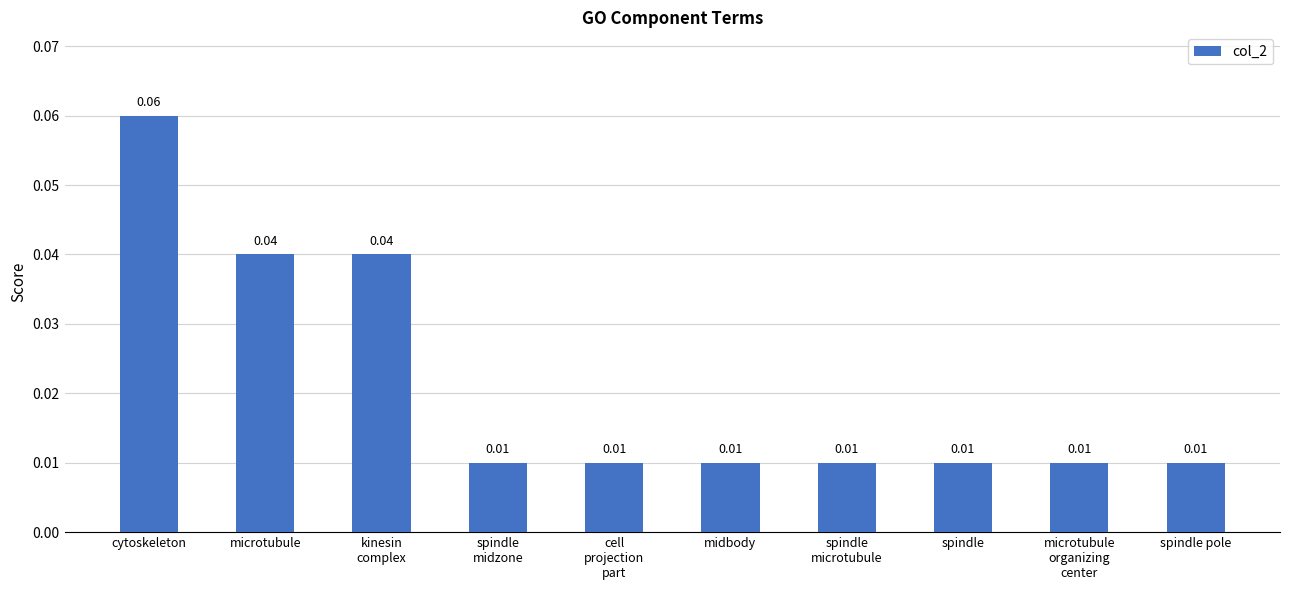

Which category has the highest value across all series?

cytoskeleton